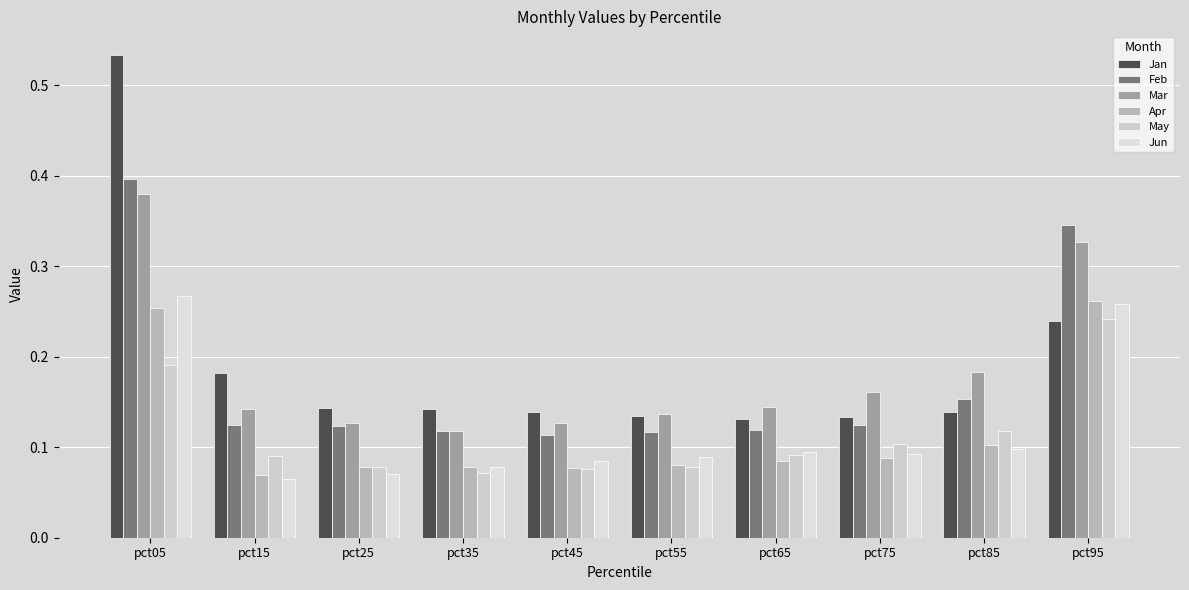

Which category has the highest value across all series?

pct05